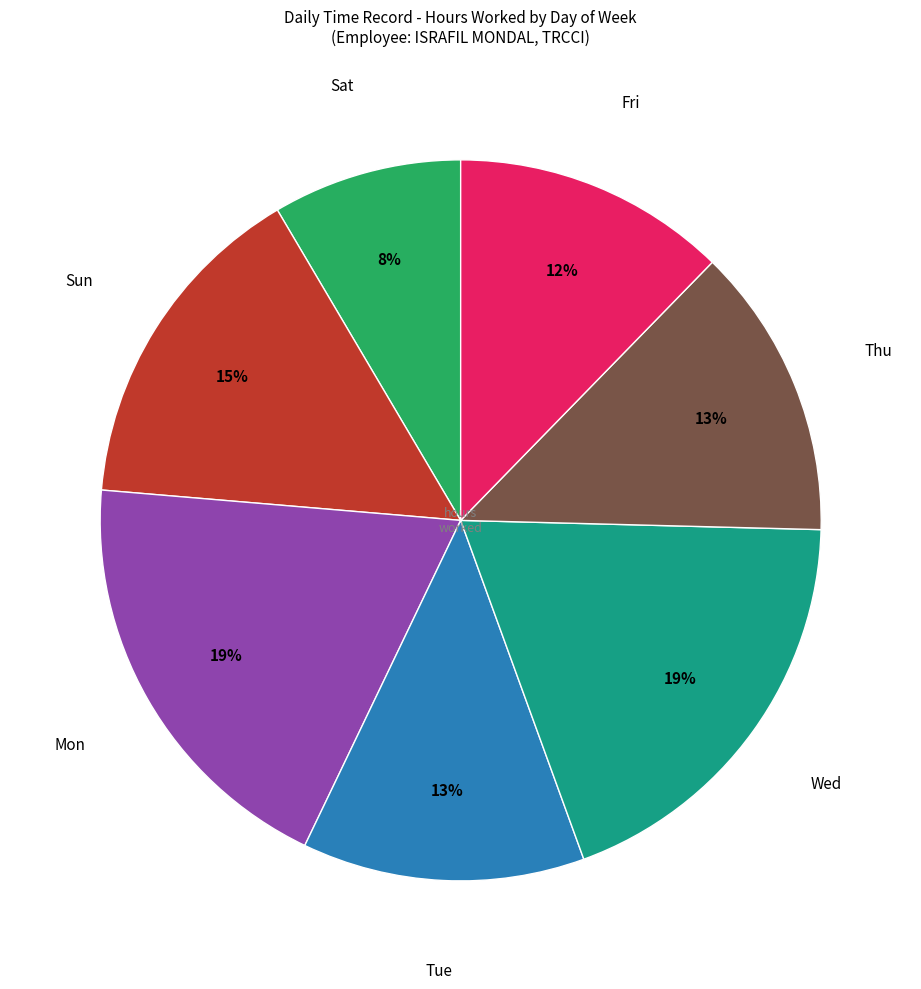

To the nearest percent, what is the average slice percentage?

14%